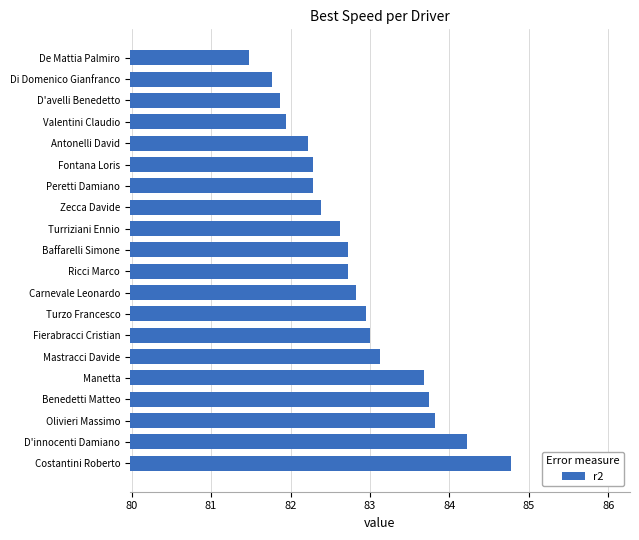

Read the value at Turriziani Ennio.

82.6